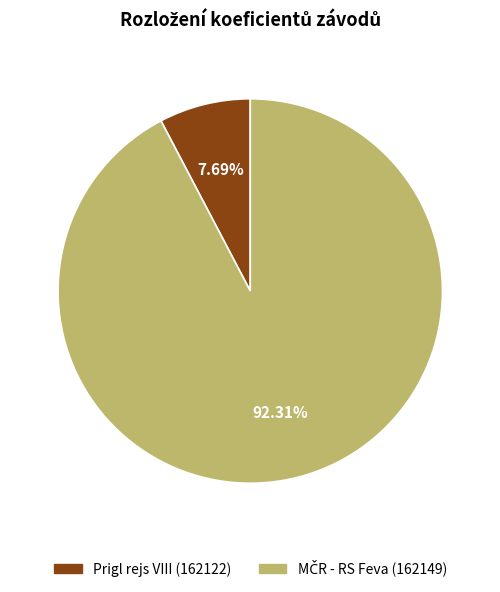

Is there a majority slice in this chart?

Yes